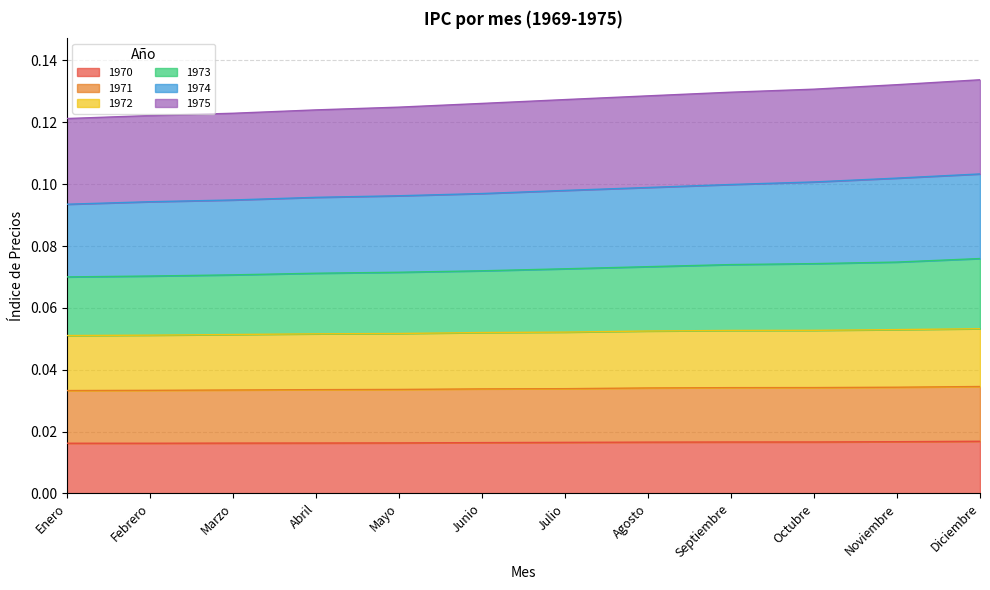

List the series in order of their peak value, lowest first.

1970, 1972, 1971, 1973, 1974, 1975